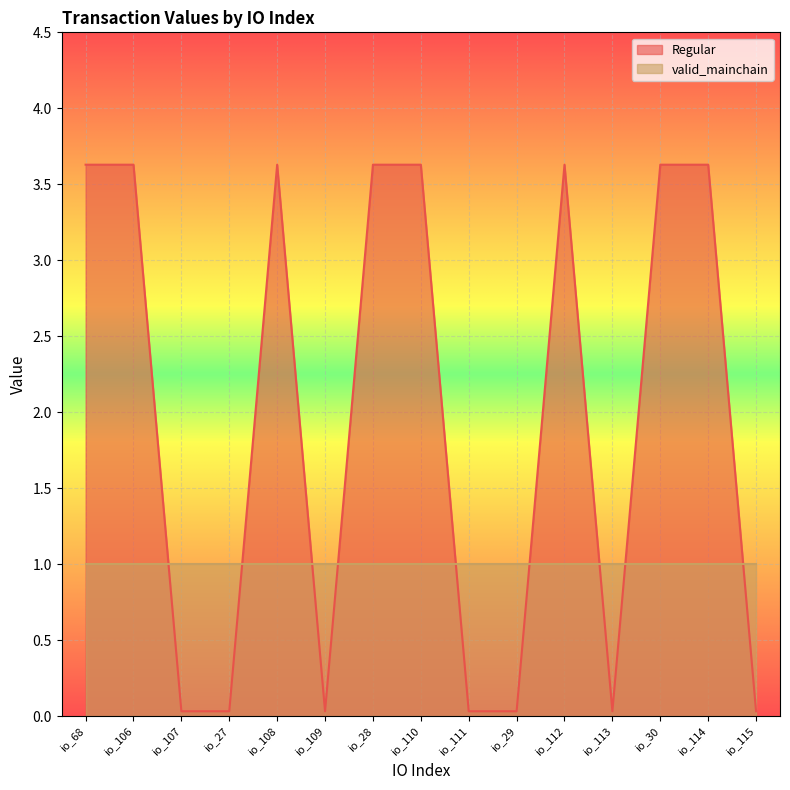

How many values exceed 3?

8